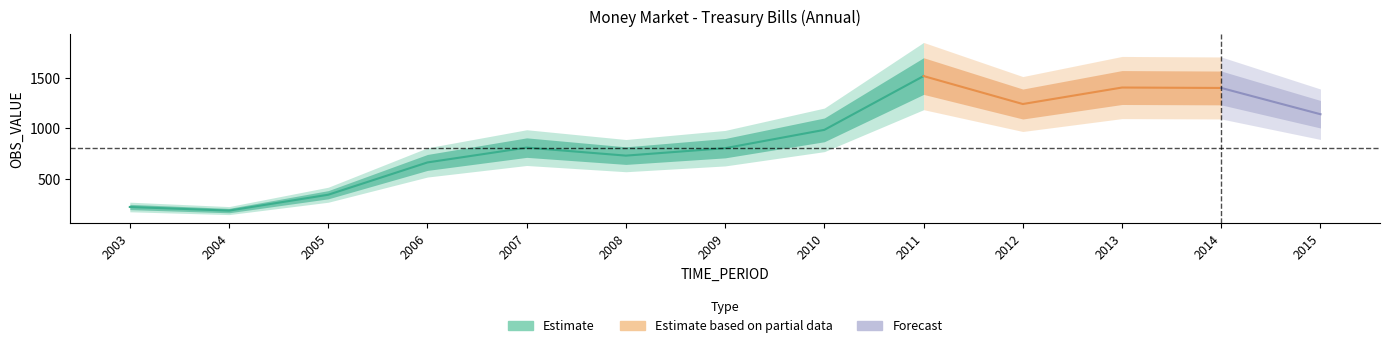

At which label does the data first exceed 808?

2007